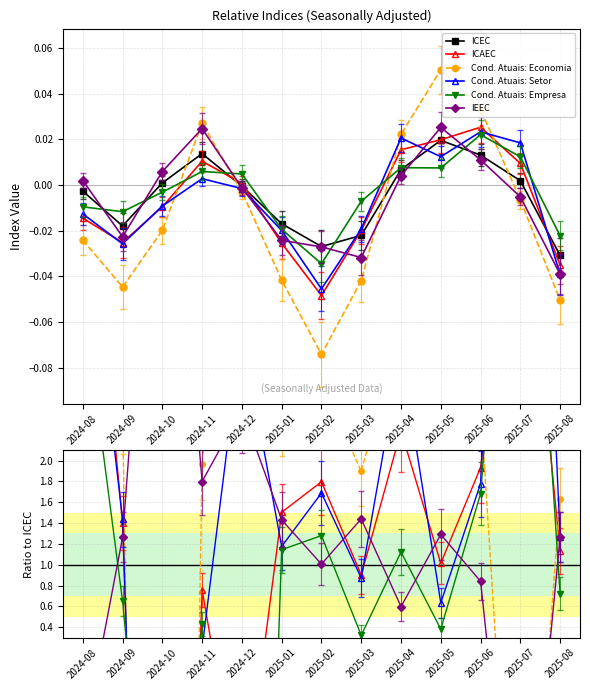

What is the value of the IEEC point at the 7th from the left?

1.0